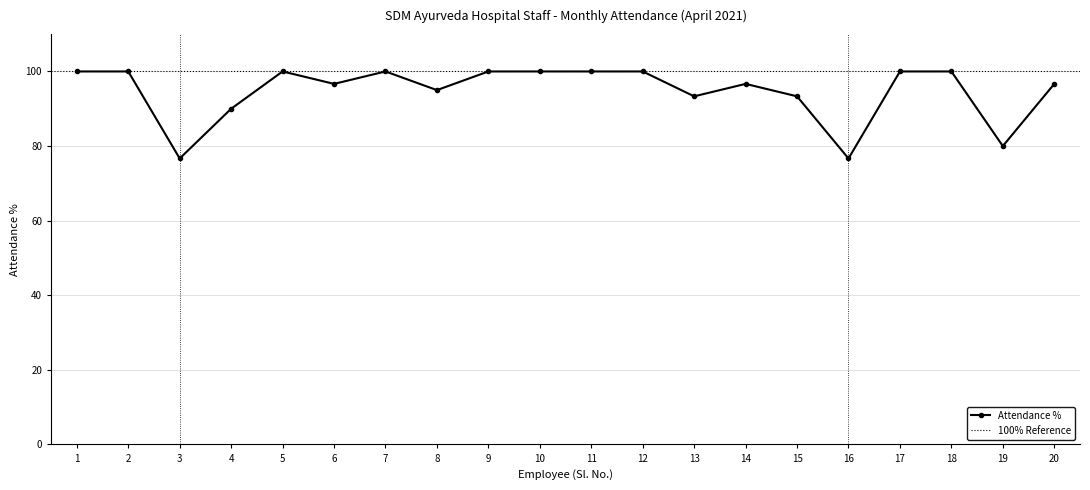

Where is Attendance % nearest to the value 88?

4